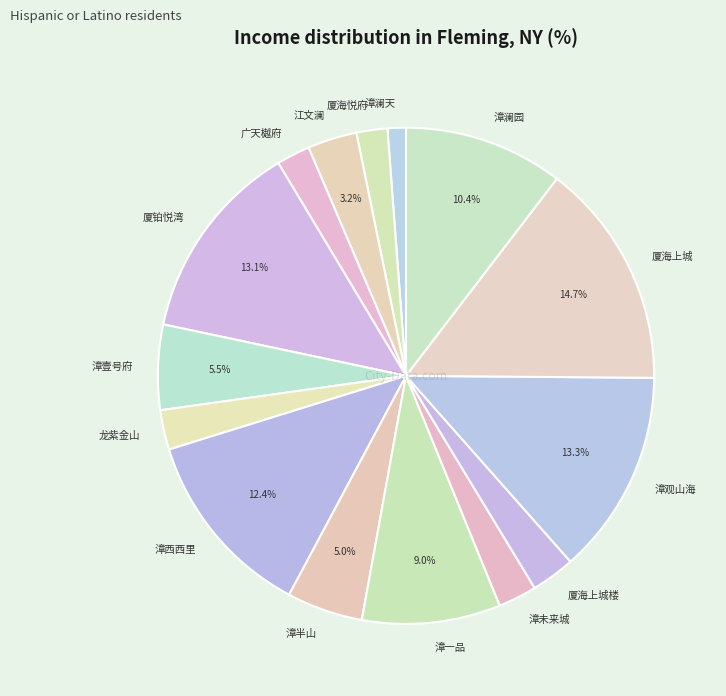

Combined, do 龙紫金山 and 江文澜 account for over 50%?

No